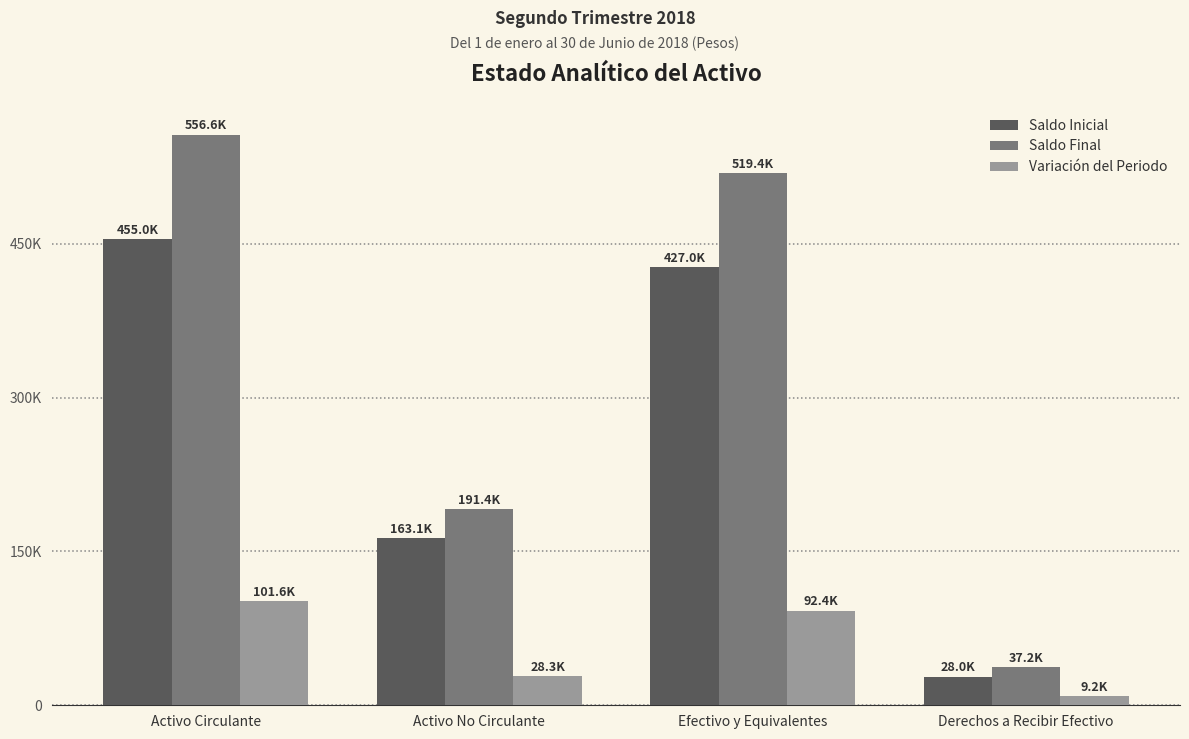

Where does the Saldo Final series first go above 519426?

Activo Circulante